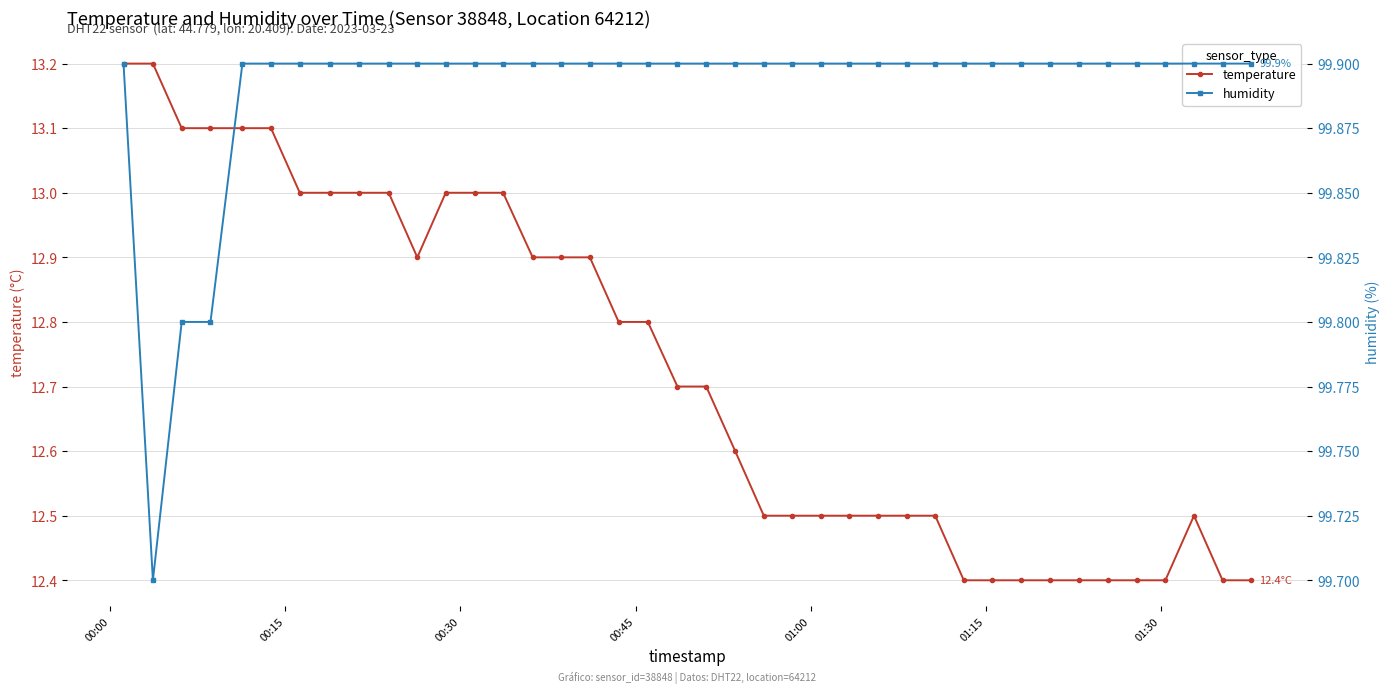

Reading left to right, what are all the values shown in this chart?

temperature: 13.2	13.2	13.1	13.1	13.1	13.1	13.0	13.0	13.0	13.0	12.9	13.0	13.0	13.0	12.9	12.9	12.9	12.8	12.8	12.7	12.7	12.6	12.5	12.5	12.5	12.5	12.5	12.5	12.5	12.4	12.4	12.4	12.4	12.4	12.4	12.4	12.4	12.5	12.4	12.4
humidity: 99.9	99.7	99.8	99.8	99.9	99.9	99.9	99.9	99.9	99.9	99.9	99.9	99.9	99.9	99.9	99.9	99.9	99.9	99.9	99.9	99.9	99.9	99.9	99.9	99.9	99.9	99.9	99.9	99.9	99.9	99.9	99.9	99.9	99.9	99.9	99.9	99.9	99.9	99.9	99.9